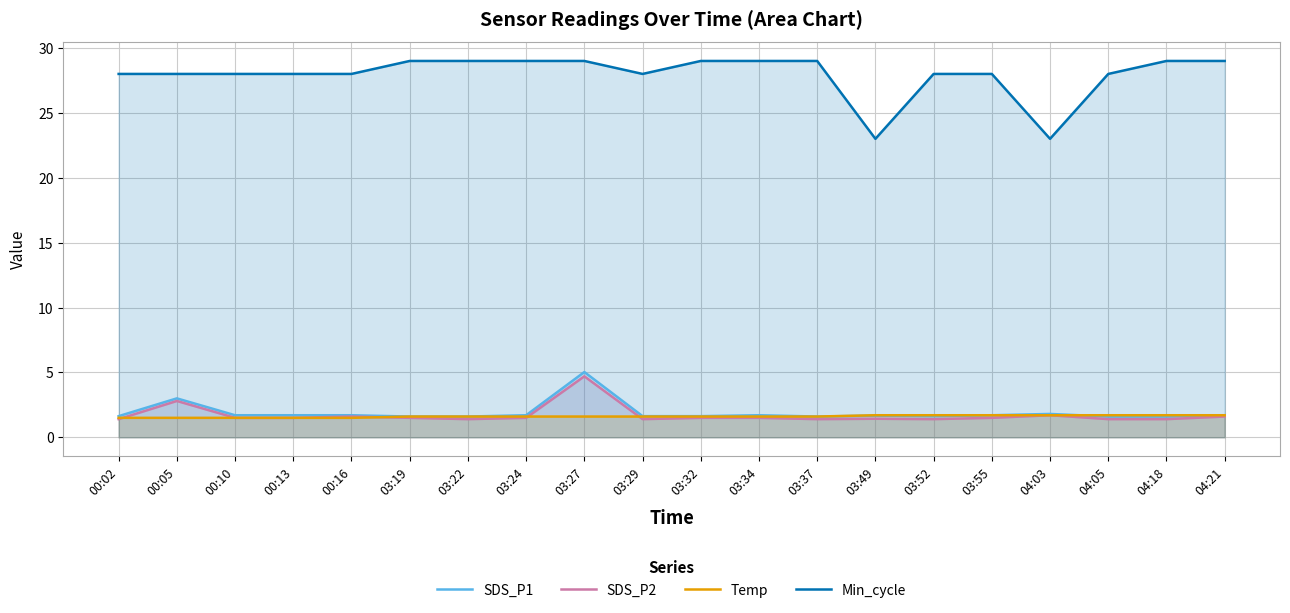

What is the difference between the maximum and minimum values in the SDS_P1 series?

3.4